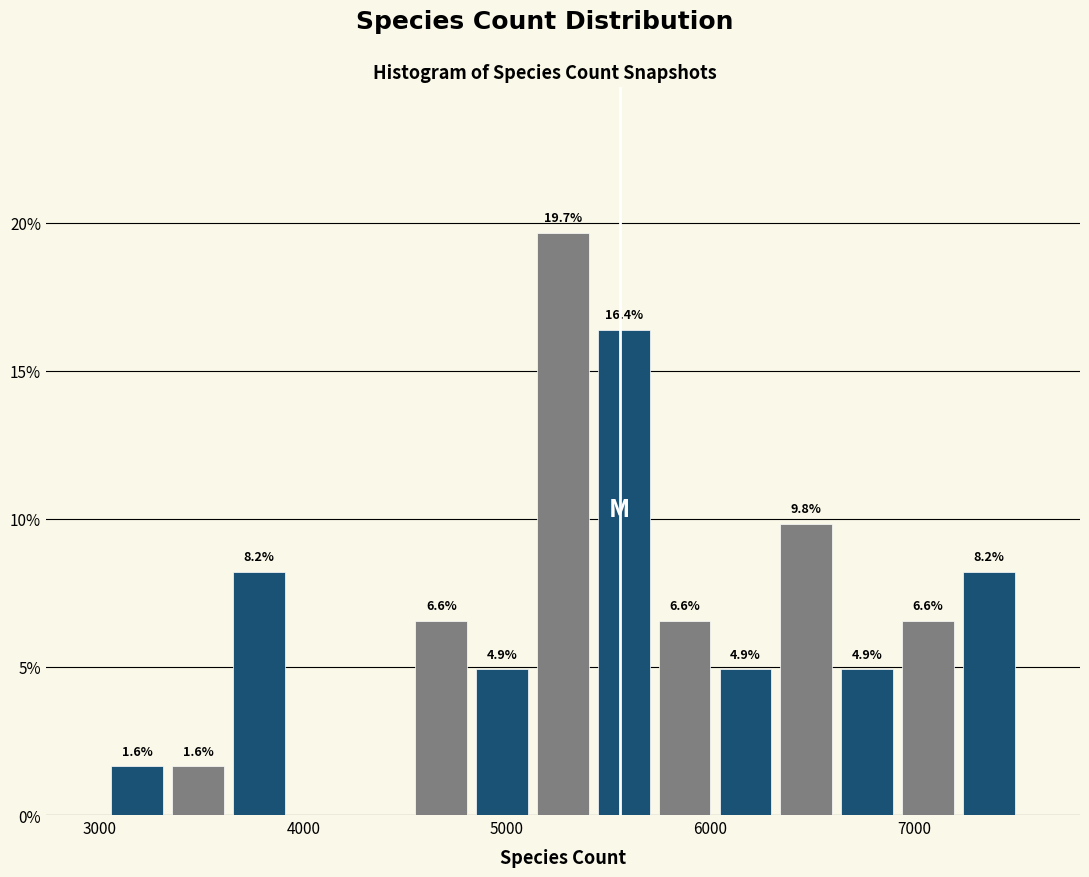

Read against the x-axis, roughly where is the centre of the tallest bar?

5300